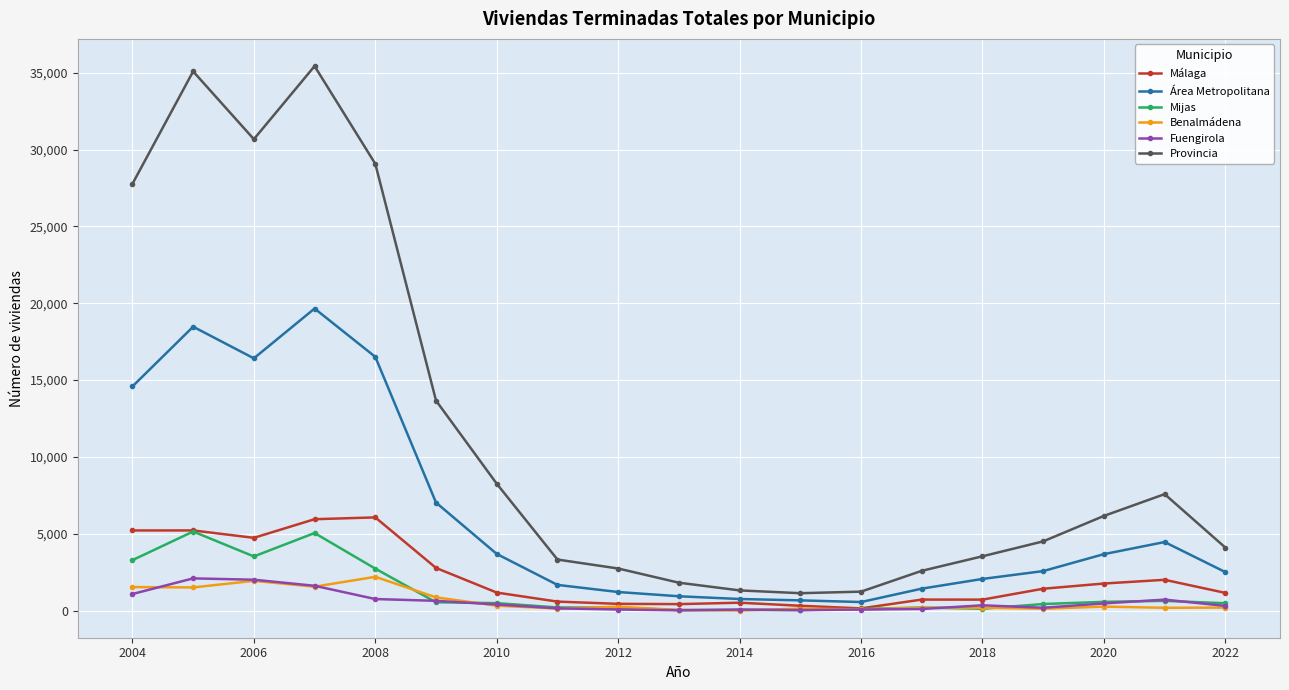

What is the maximum value shown in the chart?

35433